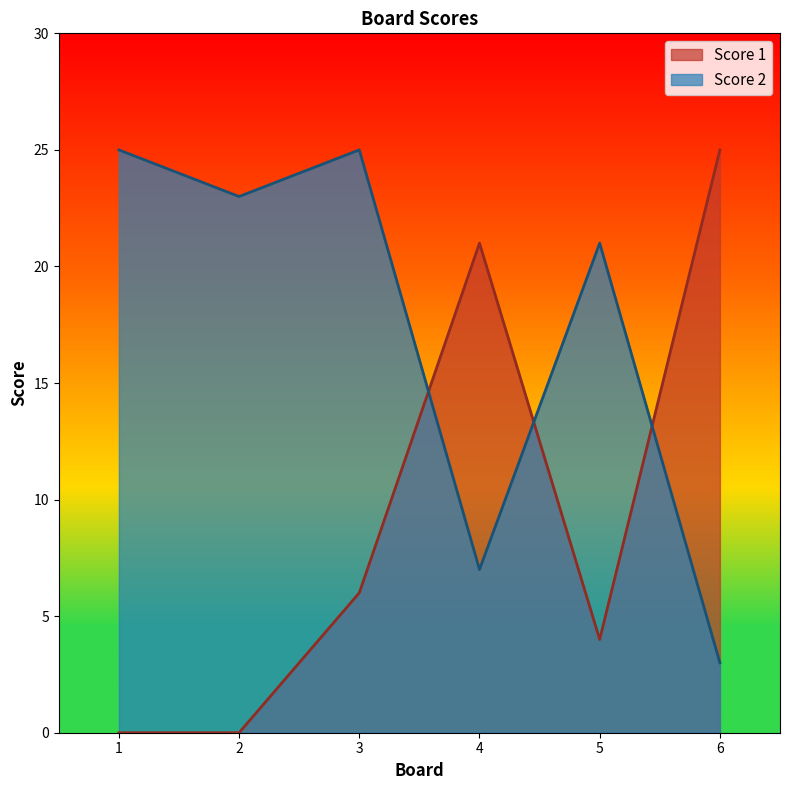

What is the difference between the maximum and minimum values in the Score 2 series?

22